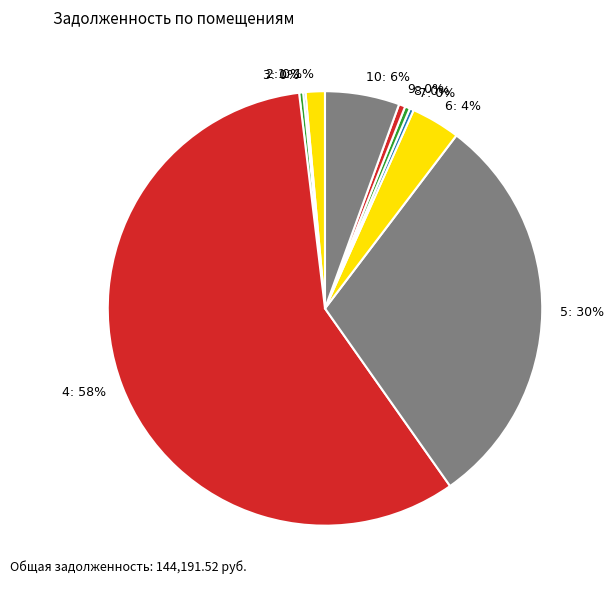

To the nearest percent, what is the average slice percentage?

10%